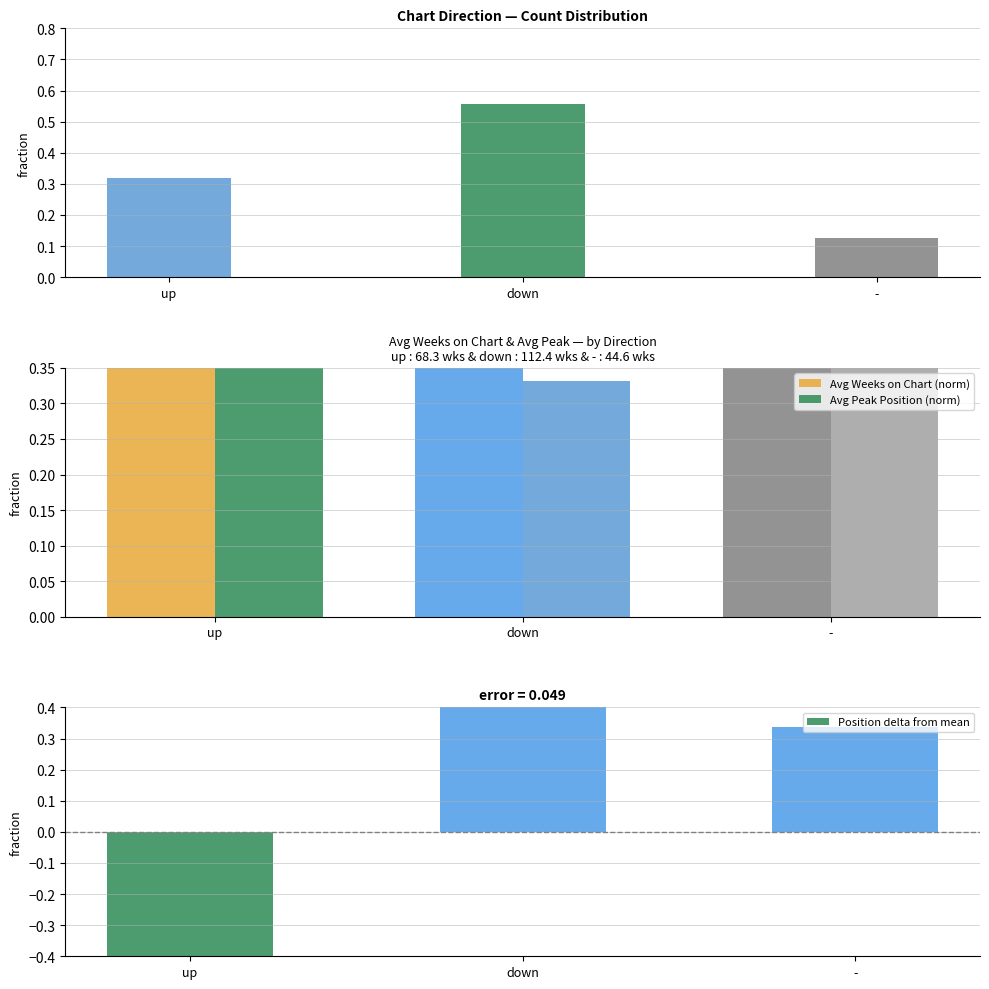

What is the difference between the maximum and minimum values in the Avg Weeks on Chart (norm) series?

0.6